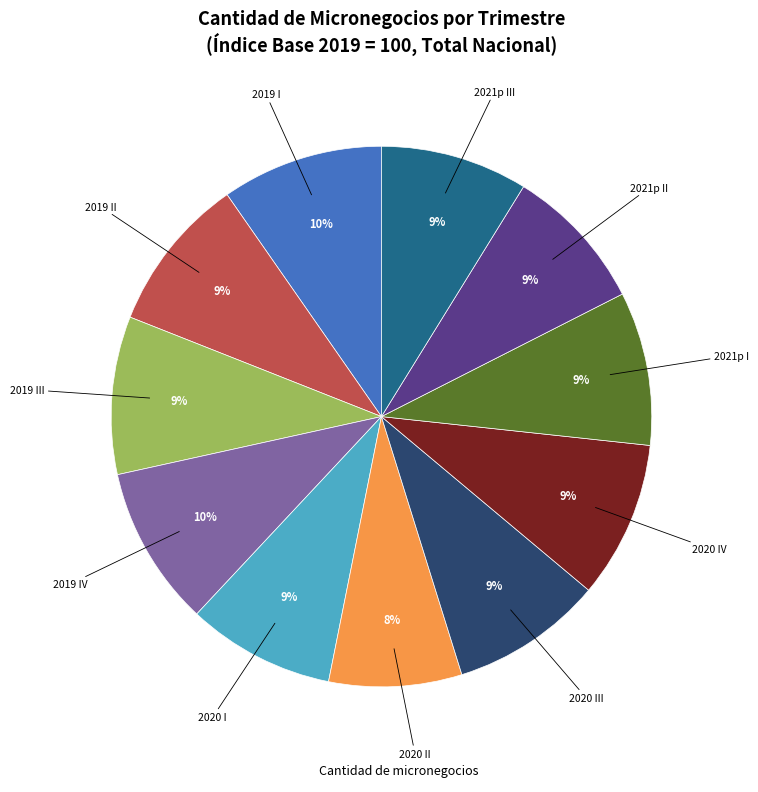

Is there any slice that represents more than half of the pie?

No